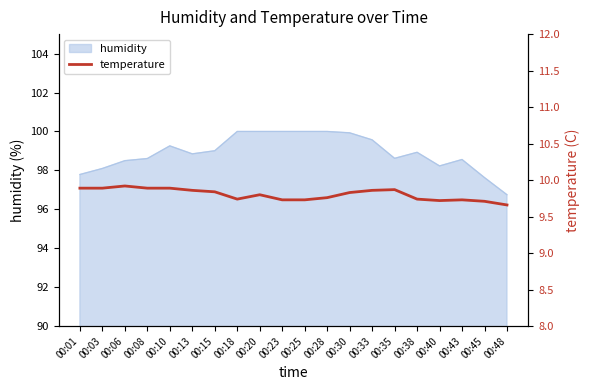

The value of humidity at 00:10 is 99.3. True or false?

True